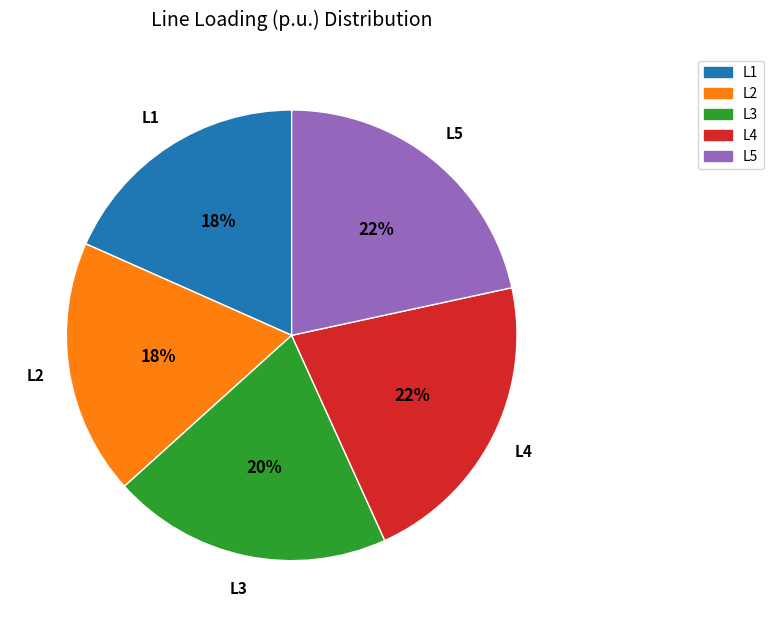

Is there any slice that represents more than half of the pie?

No